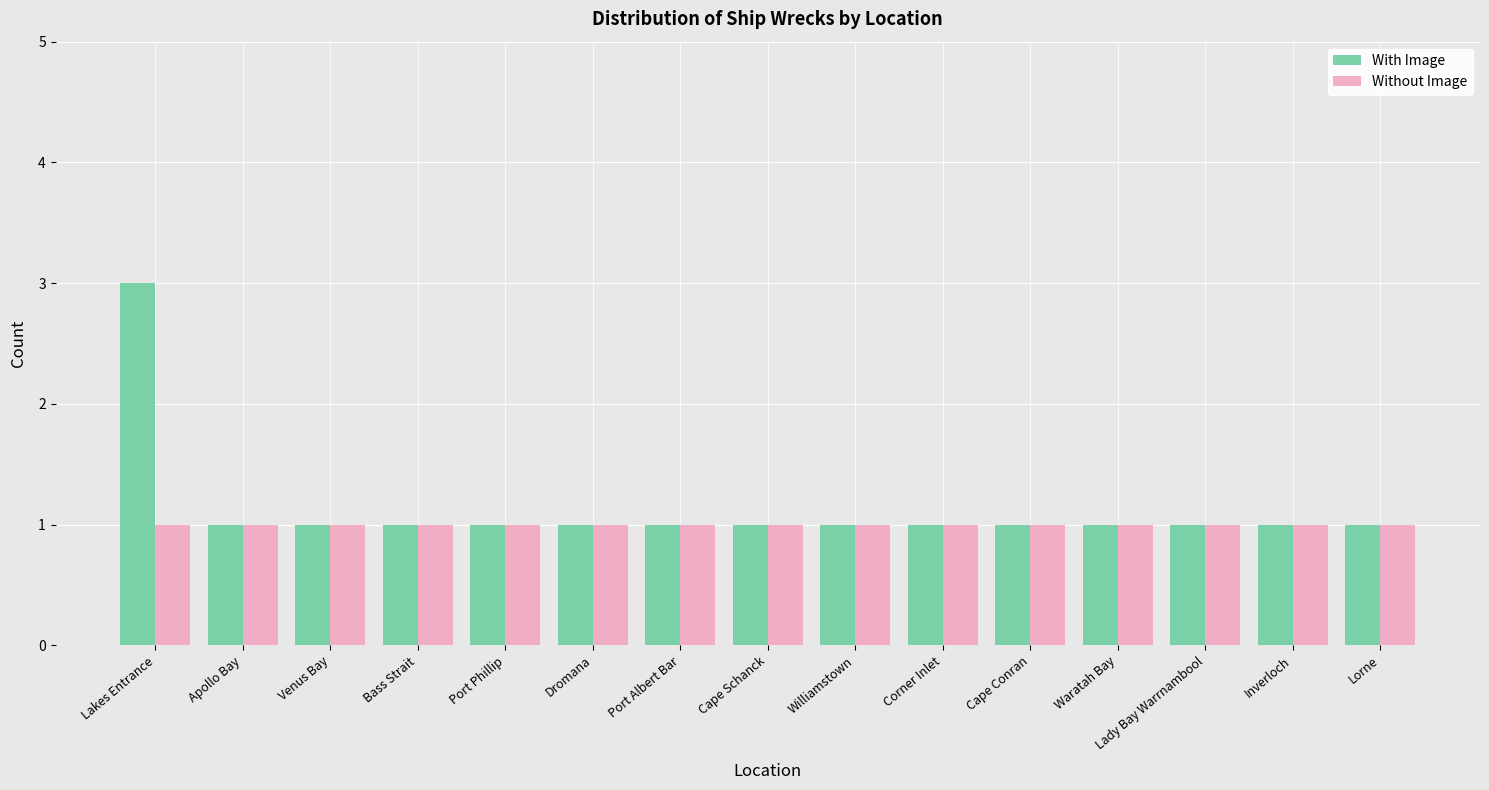

What is the sum of the Without Image values at Lady Bay Warrnambool and Cape Conran?

2